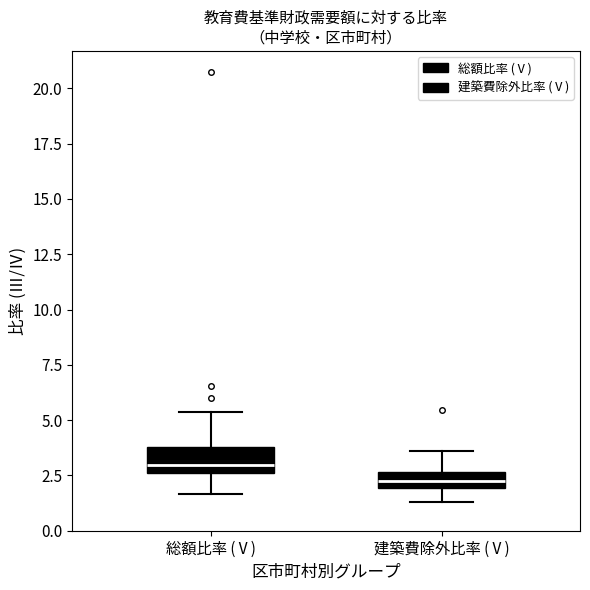

Where does the lower whisker of the box for 建築費除外比率 (Ⅴ) end on the y-axis? The values are not printed on the chart, so give them approximately, as read against the axis.

1.5